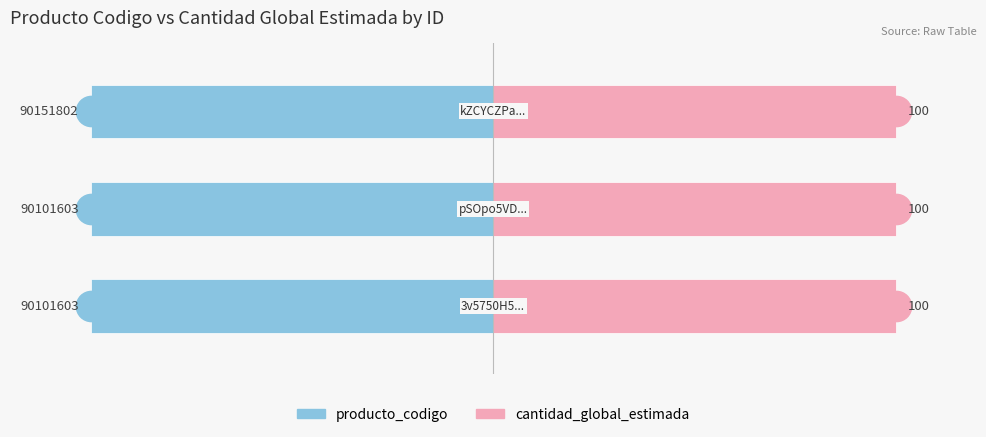

Which series has the widest spread of values?

producto_codigo